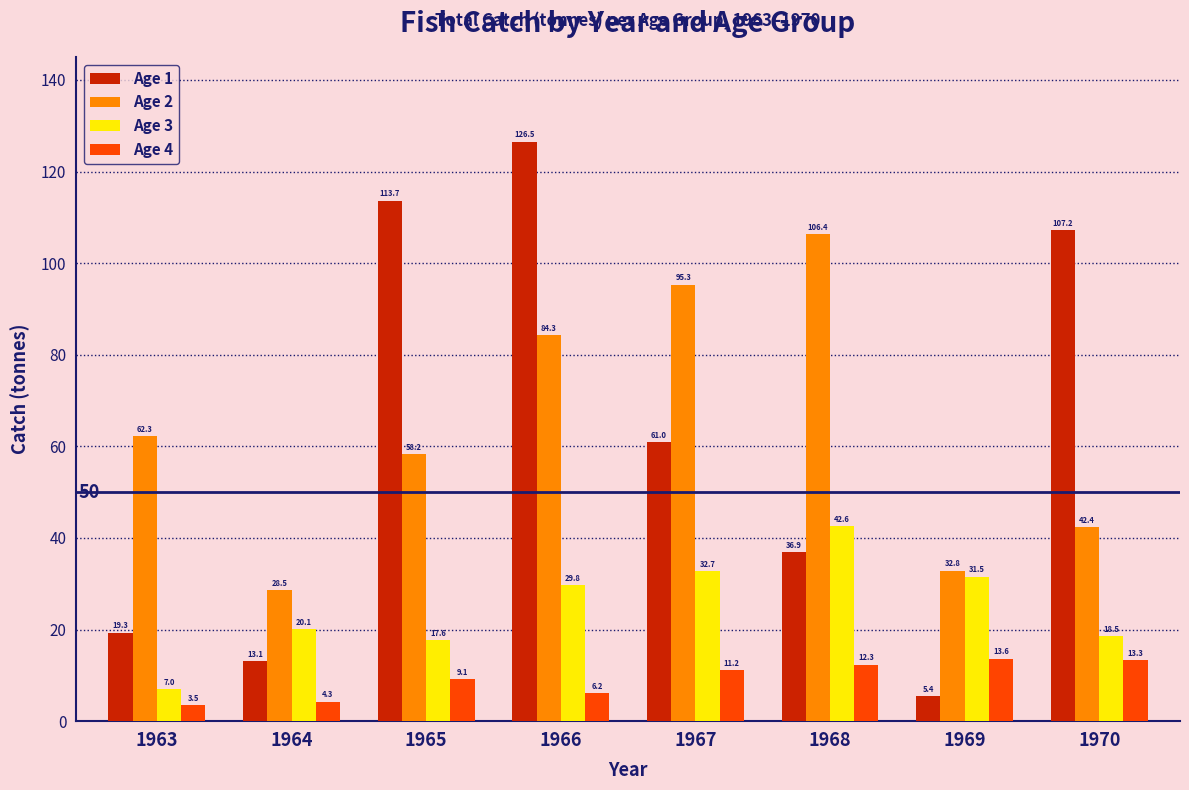

Where does the Age 4 series first go above 11?

1967